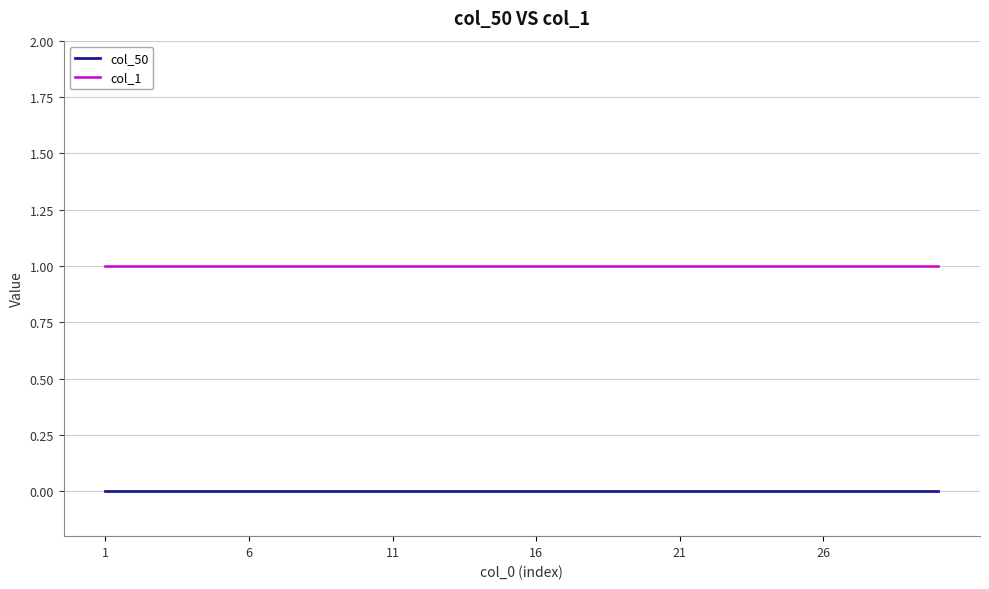

True or false: col_50 and col_1 intersect in this chart.

False